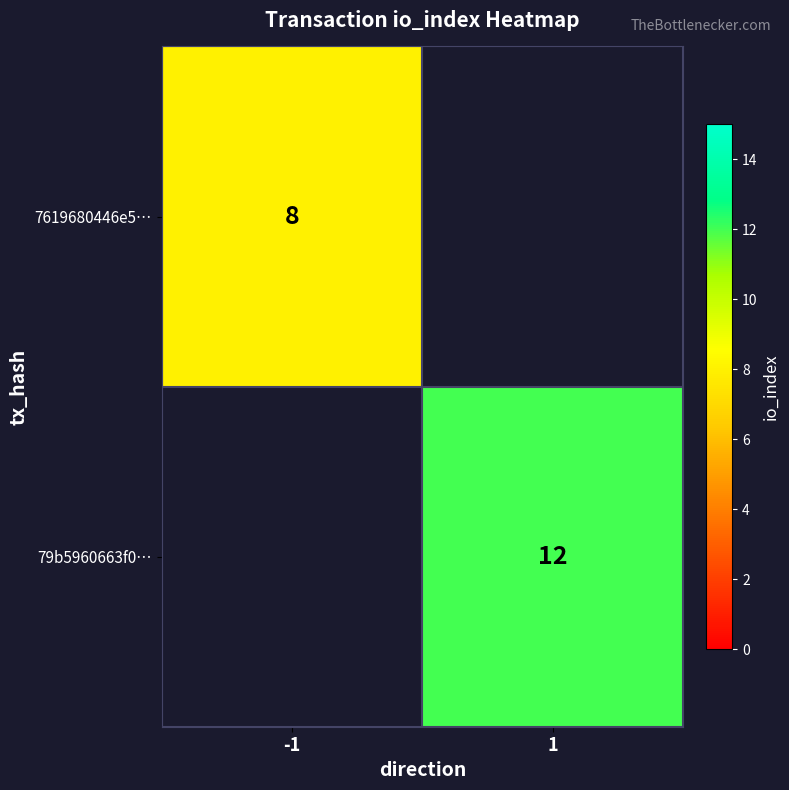

At how many categories does at least one series exceed 11?

1